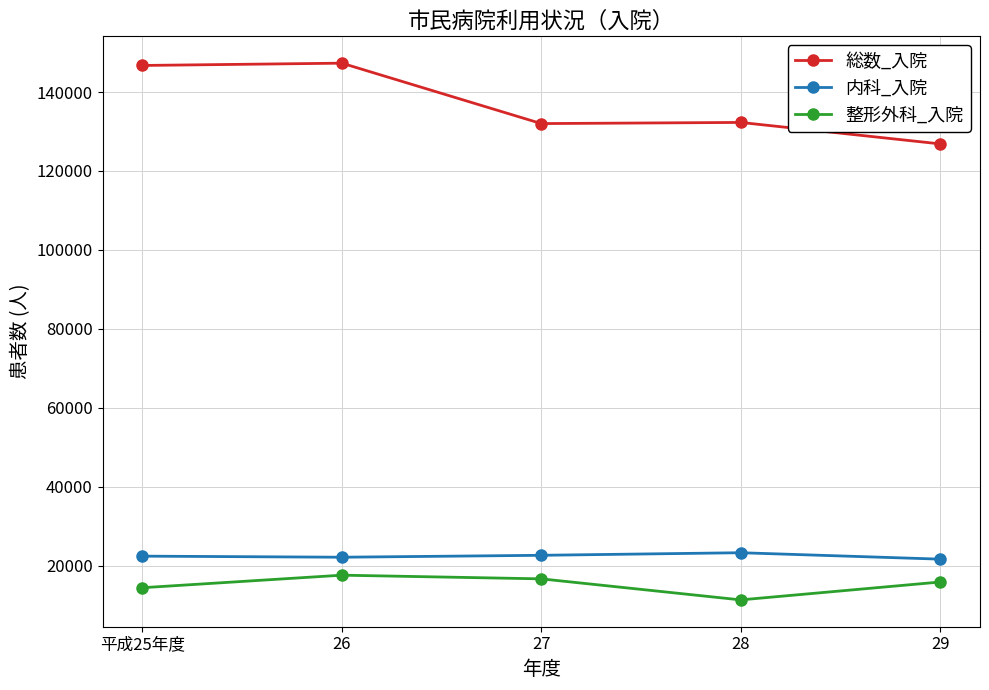

True or false: 内科_入院 has a value of 15890 at 28.

False